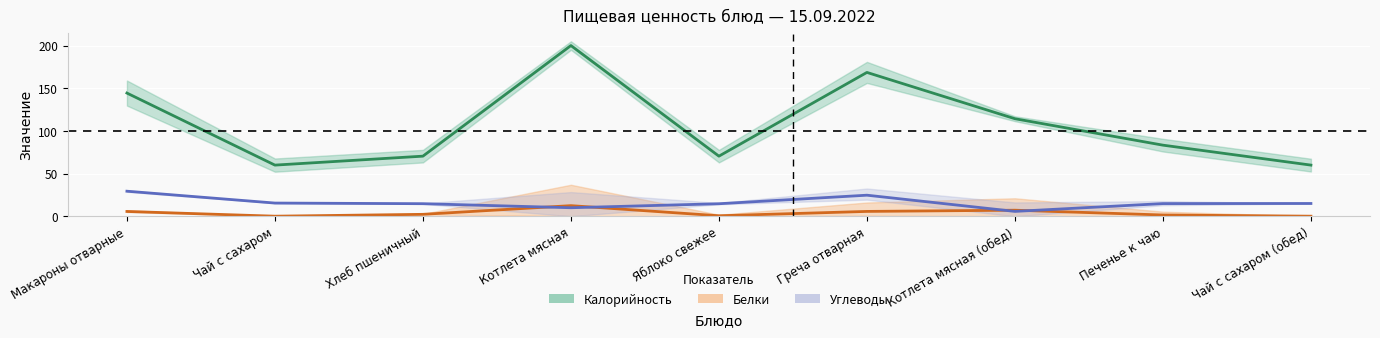

At which category does Калорийность reach its first local valley?

Чай с сахаром